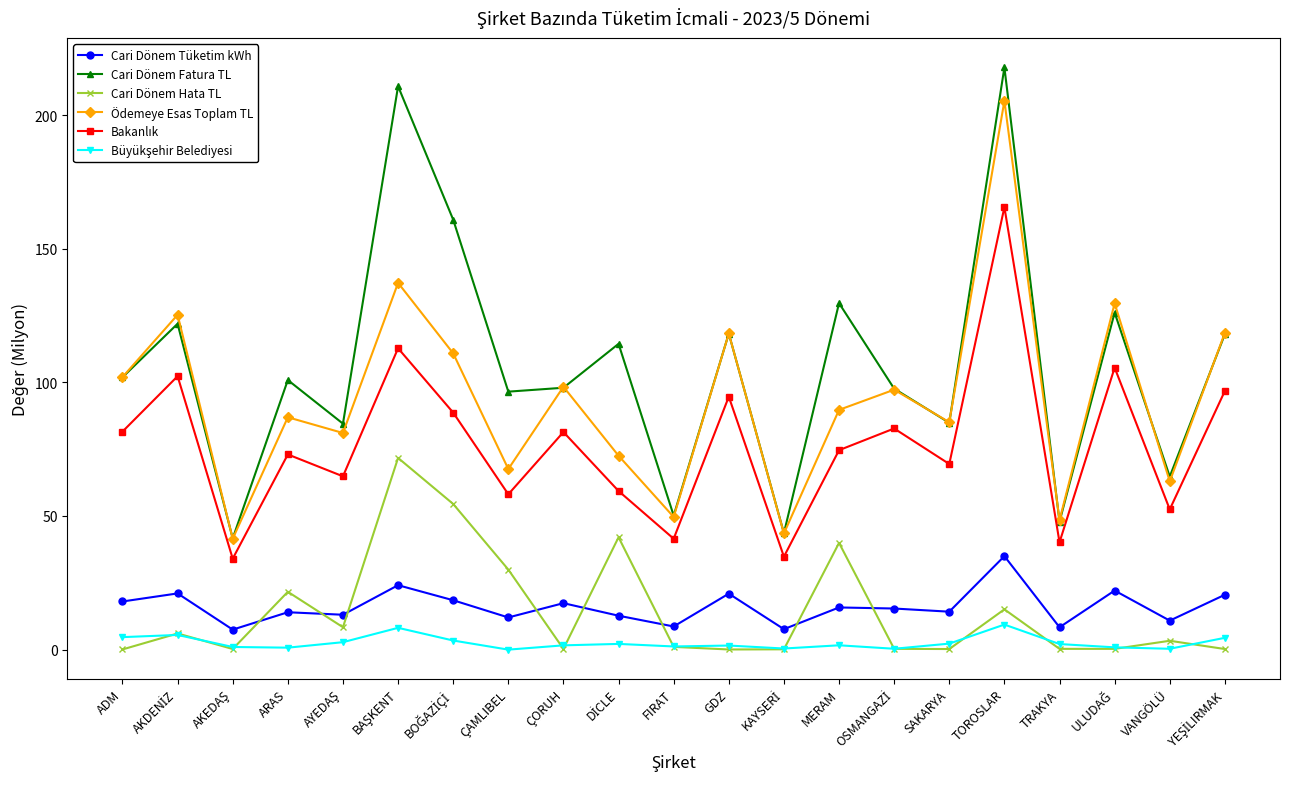

At which category is the sum across all series the highest?

TOROSLAR